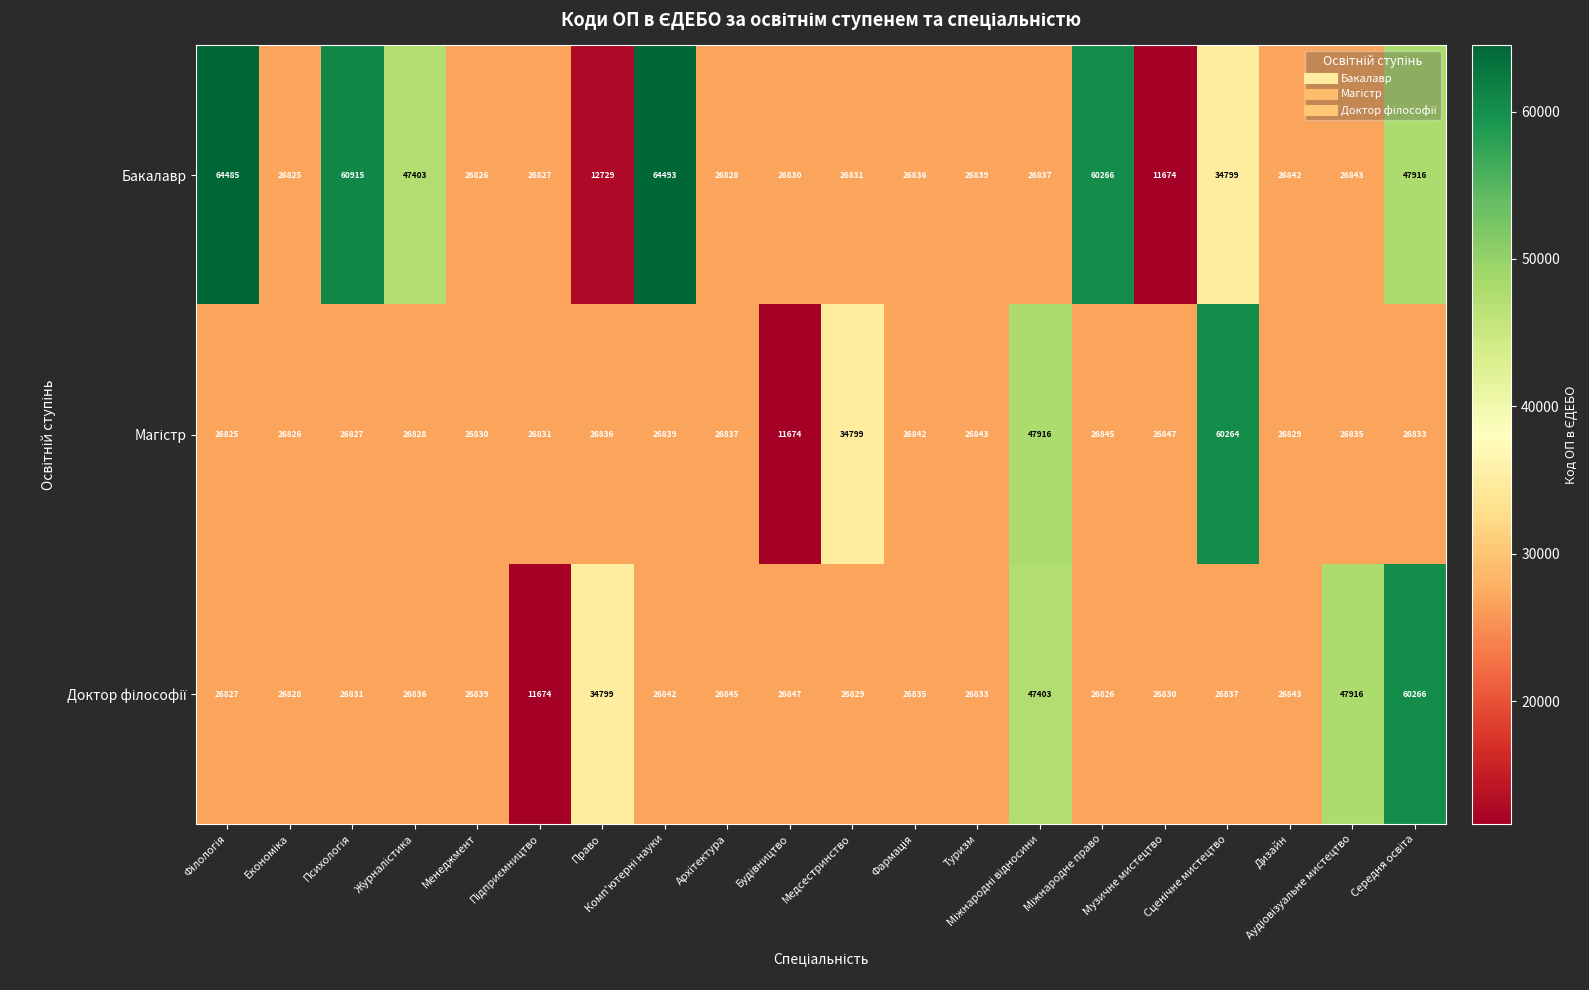

Which series has the widest spread of values?

Бакалавр